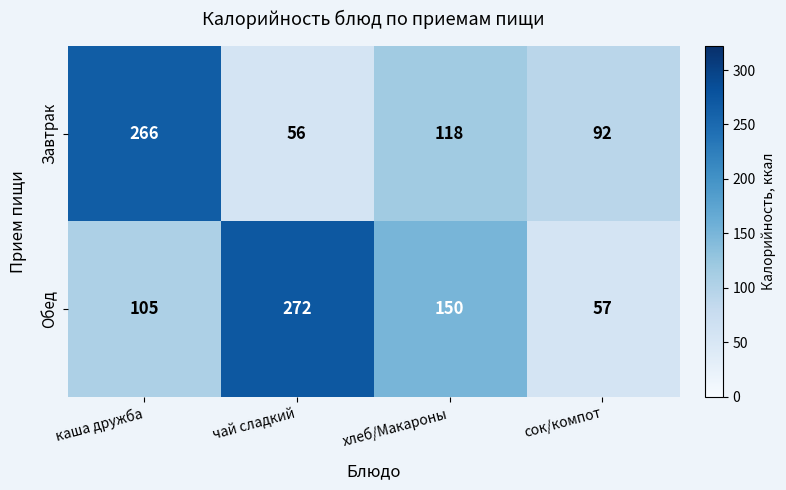

Count the Обед values in the range 105 to 272.

3